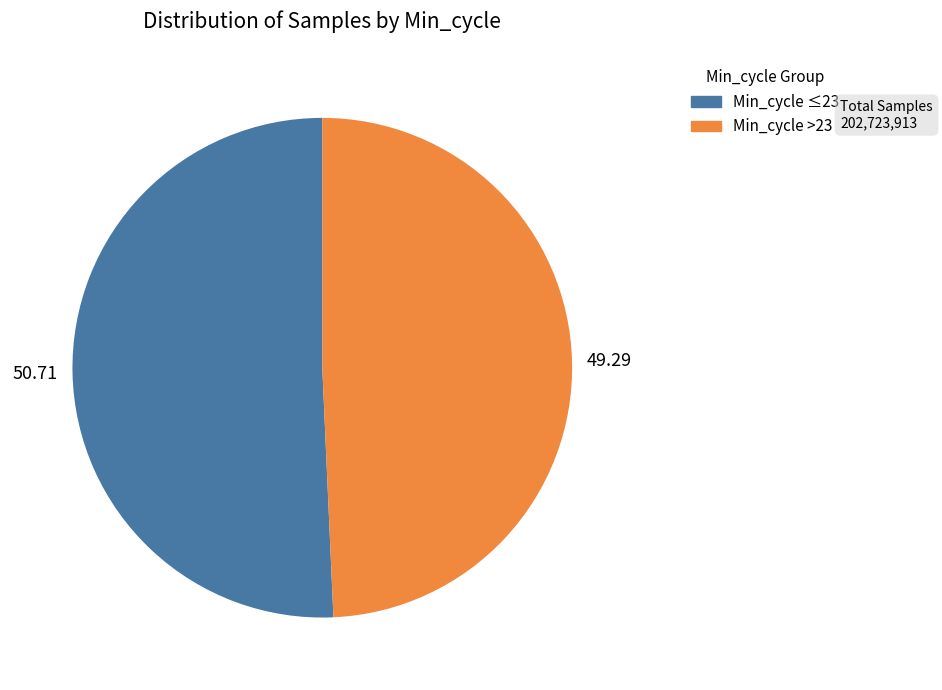

Is there any slice that represents more than half of the pie?

Yes